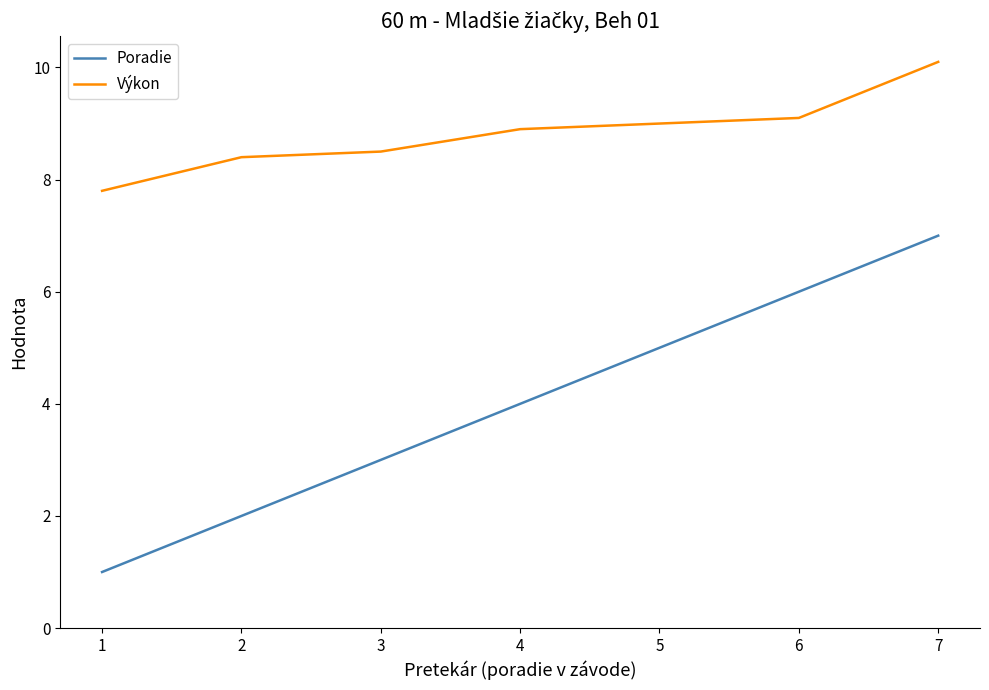

Is the value of Výkon at 4 greater than the value of Poradie at 4?

Yes